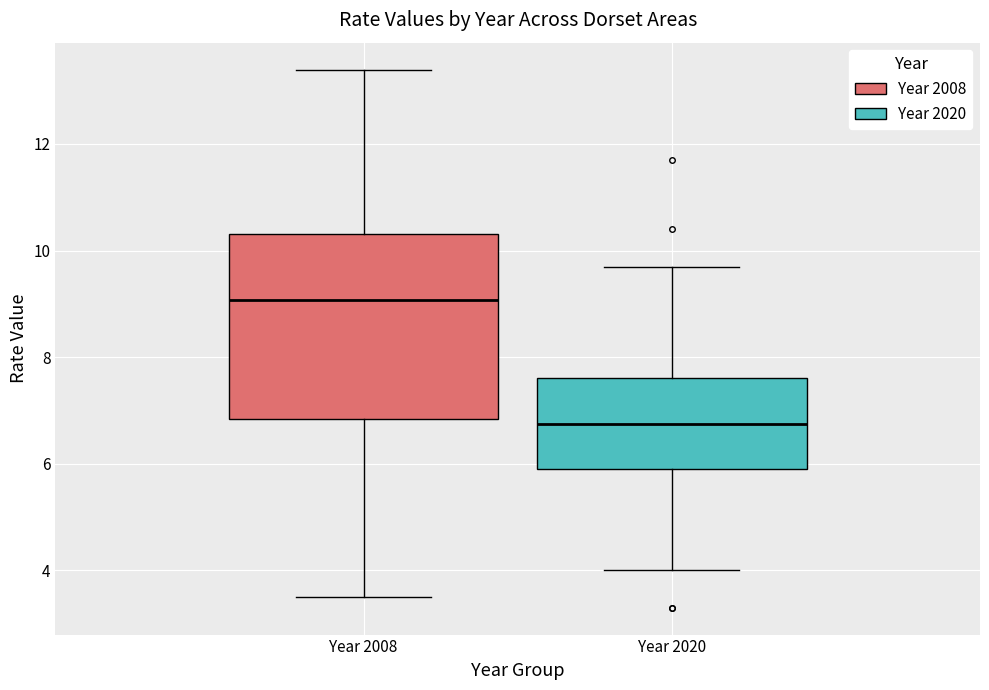

Reading left to right, read every box against the y-axis: the position of its median line, the range the box covers, and the ends of its whiskers. The values are not printed on the chart, so give them approximately, as read against the axis.

Year 2008: median 9.0, box 6.8 to 10.4, whiskers 3.4 to 13.4
Year 2020: median 6.8, box 6.0 to 7.6, whiskers 4.0 to 9.8